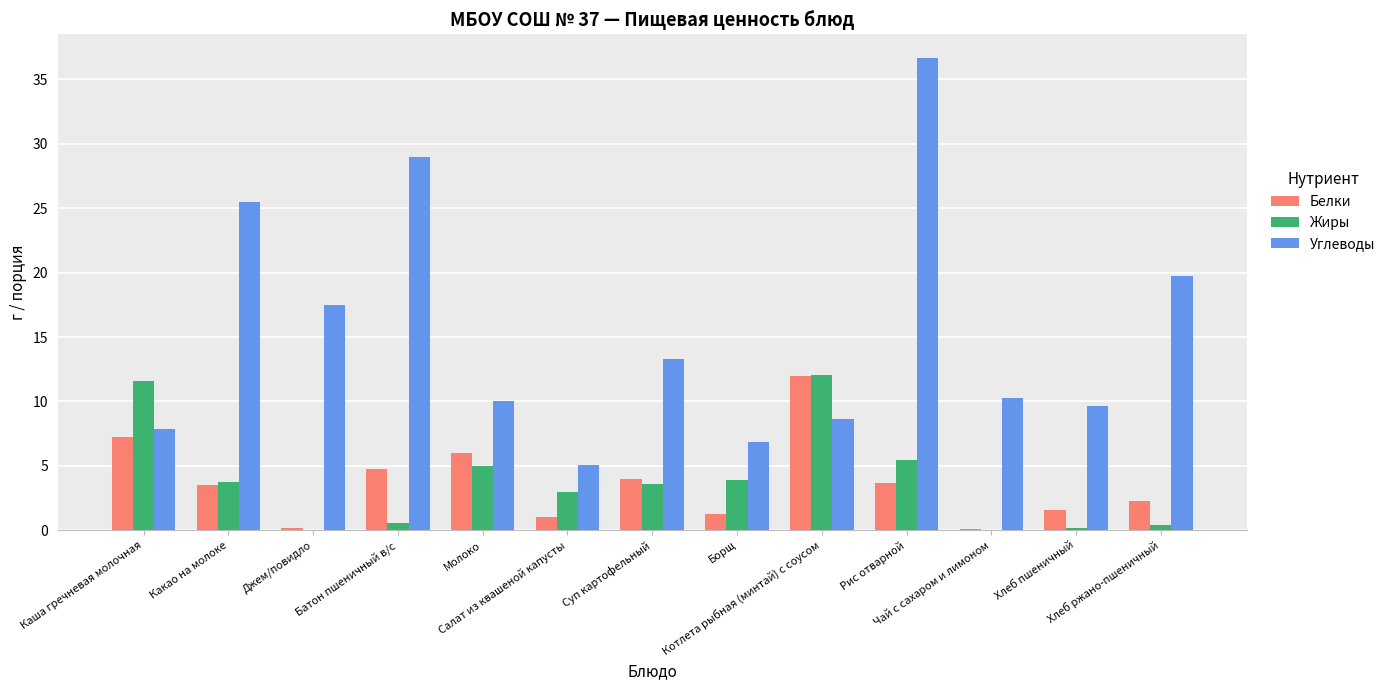

At which category is the sum across all series the highest?

Рис отварной